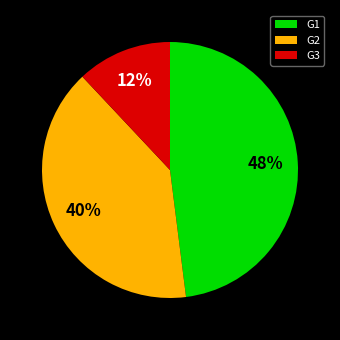

Rank the categories by value from highest to lowest.

G1, G2, G3